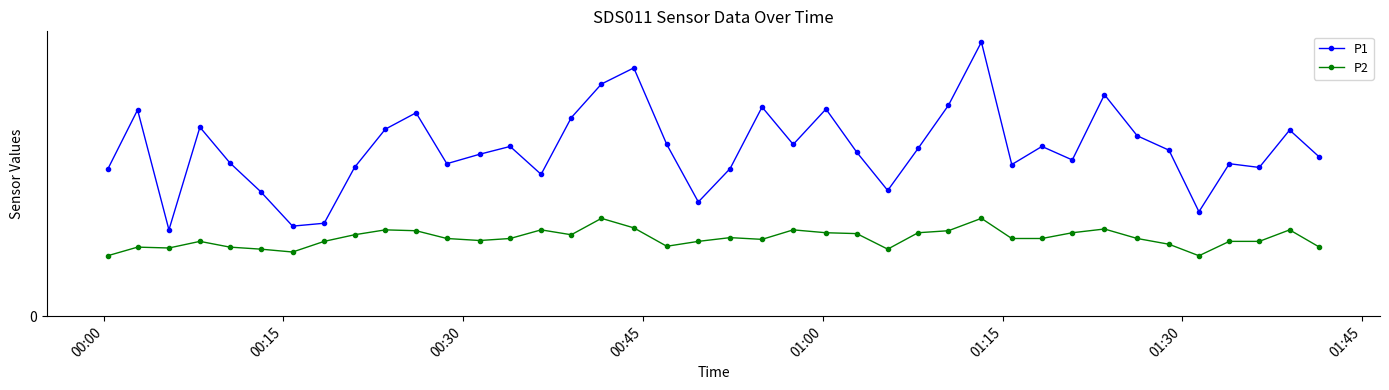

What are all the series names shown in the legend?

P1, P2